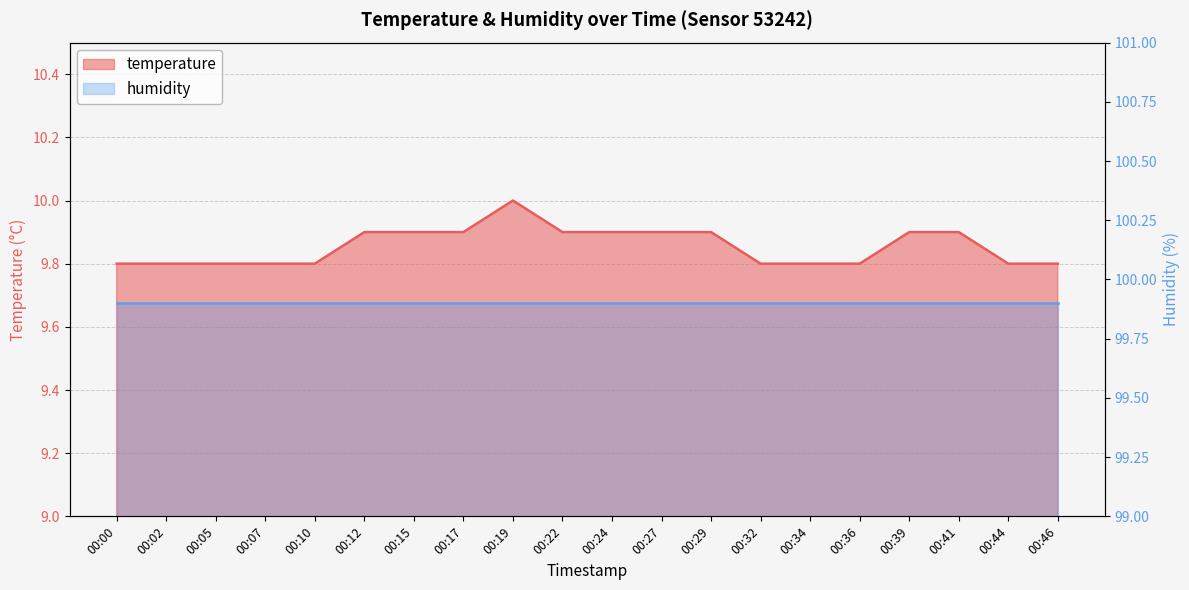

Where is the data nearest to the value 9?

00:00